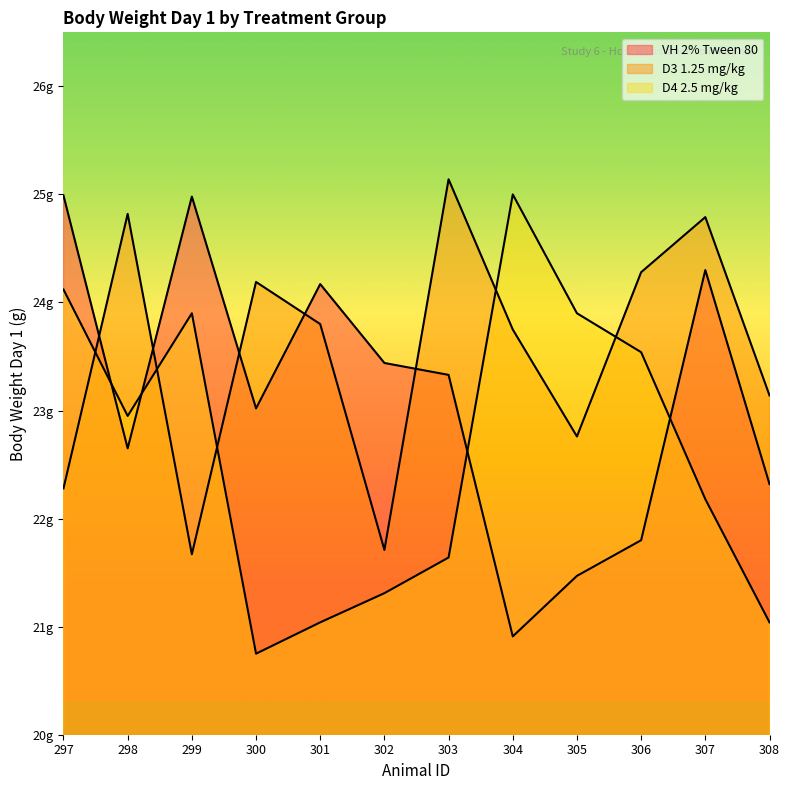

Where does the D4 2.5 mg/kg series first go above 22?

297